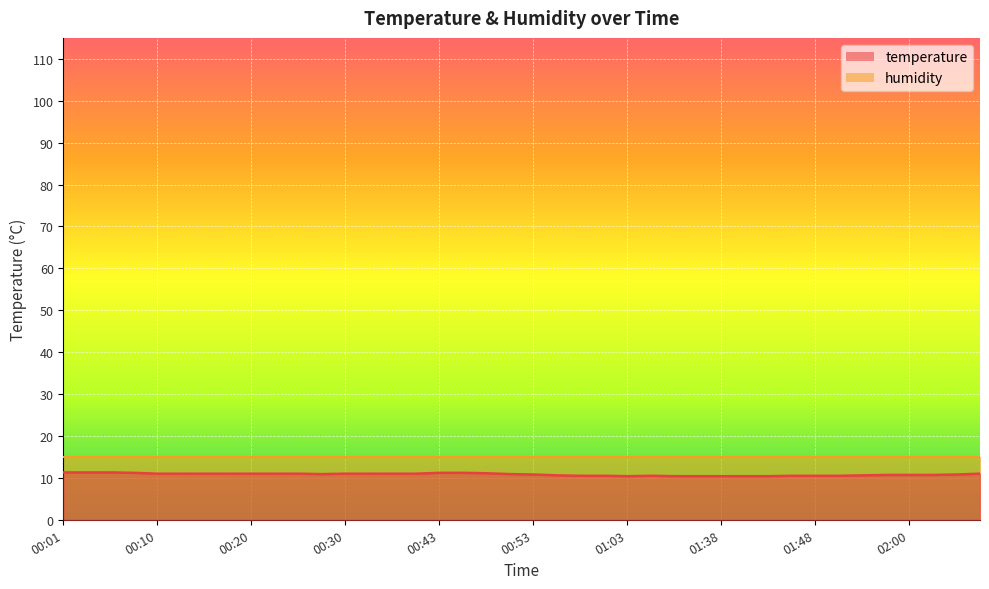

Rank the categories by value from highest to lowest.

00:01, 00:03, 00:05, 00:08, 00:43, 00:45, 00:48, 00:10, 00:13, 00:15, 00:18, 00:20, 00:23, 00:25, 00:30, 00:32, 00:35, 00:37, 02:08, 00:28, 00:50, 00:53, 02:05, 01:55, 02:00, 02:03, 00:55, 01:53, 00:58, 01:00, 01:05, 01:45, 01:48, 01:50, 01:03, 01:11, 01:35, 01:38, 01:40, 01:43